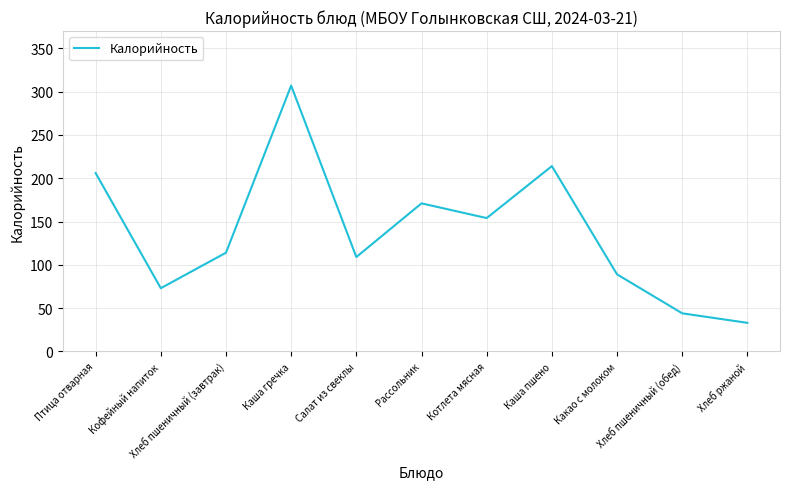

What is the smallest value displayed?

33